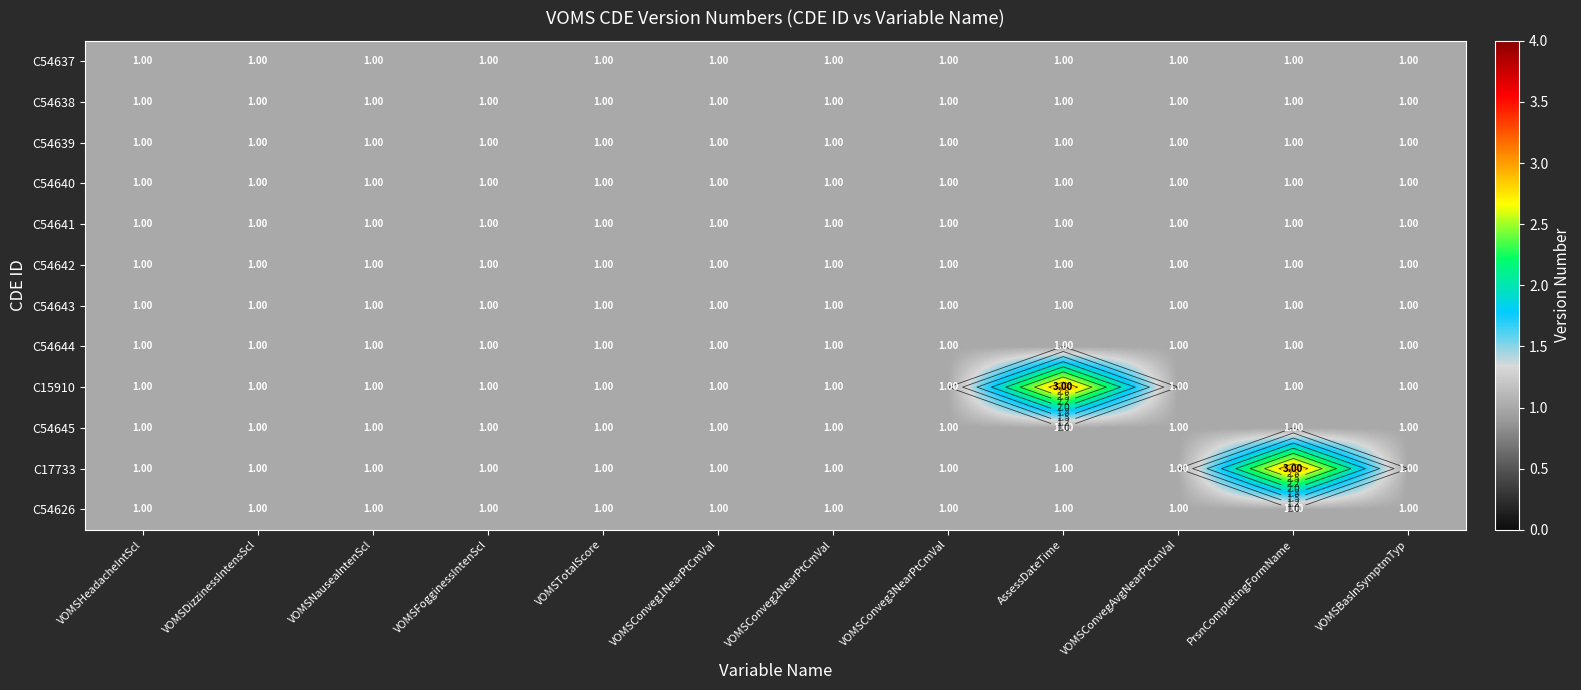

What is the minimum value for C54644?

1